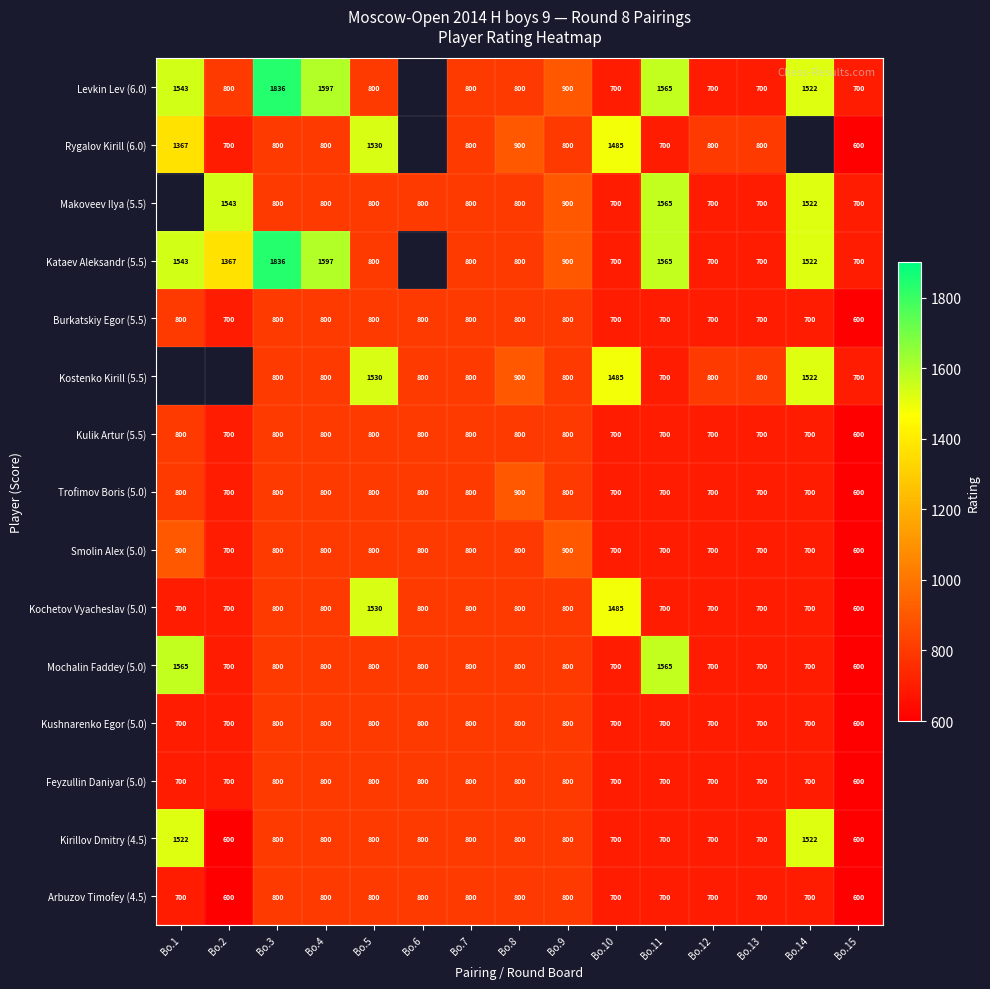

How many values in the Kulik Artur (5.5) series are below 800?

7